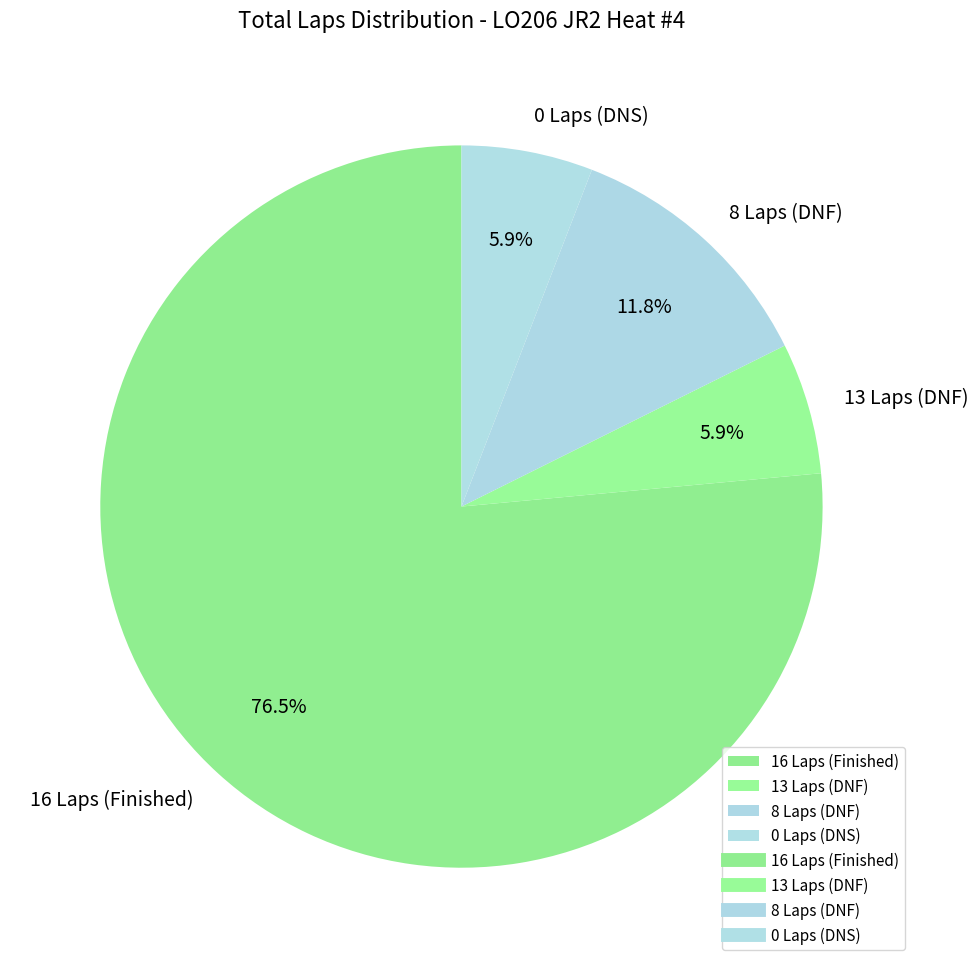

Is the sum of 8 Laps (DNF) and 16 Laps (Finished) greater than half?

Yes